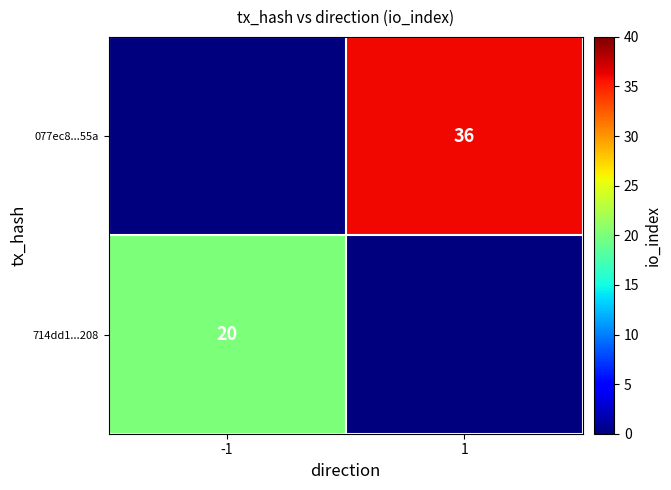

What is the maximum value shown in the chart?

36